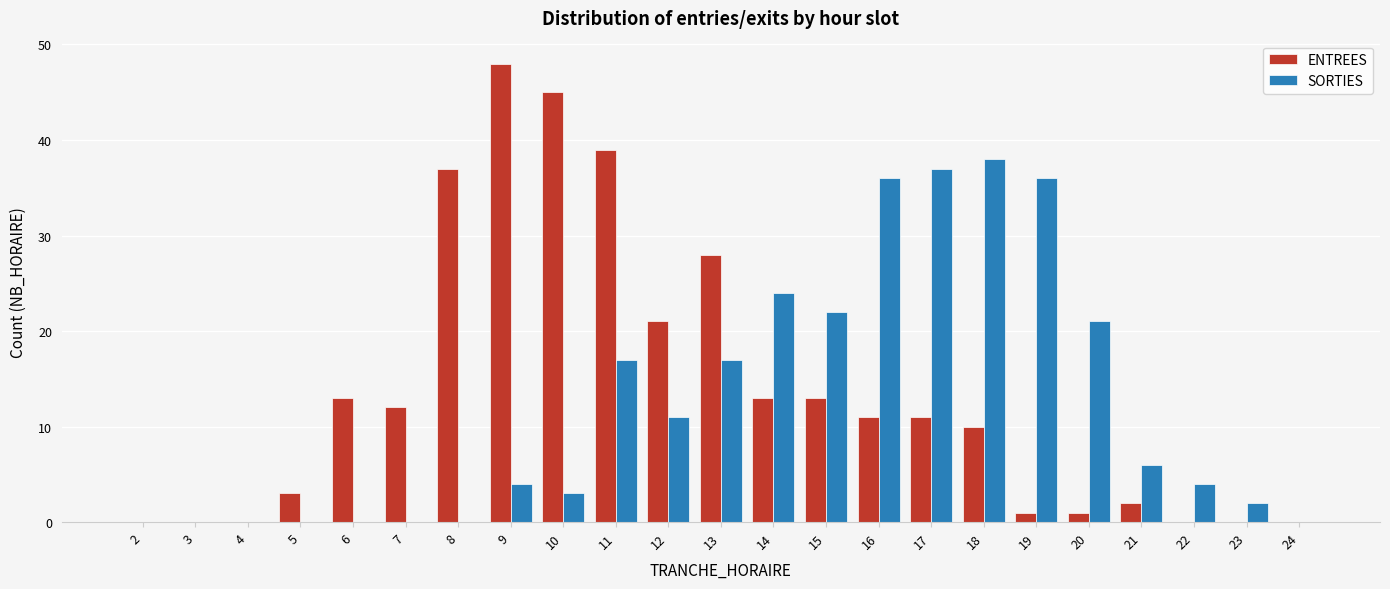

Between 2 and 6, which series saw the biggest shift?

ENTREES